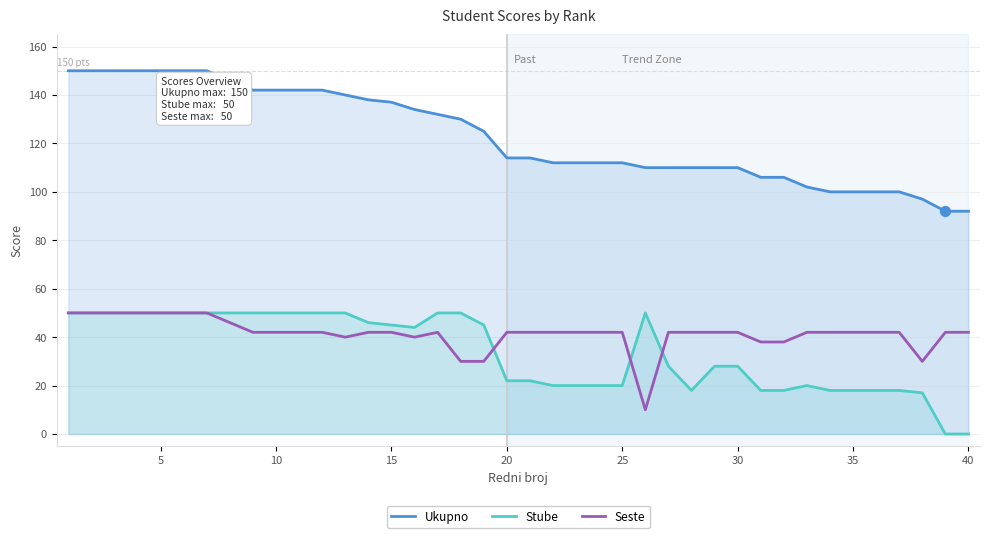

Which series contains the highest Y value?

Ukupno